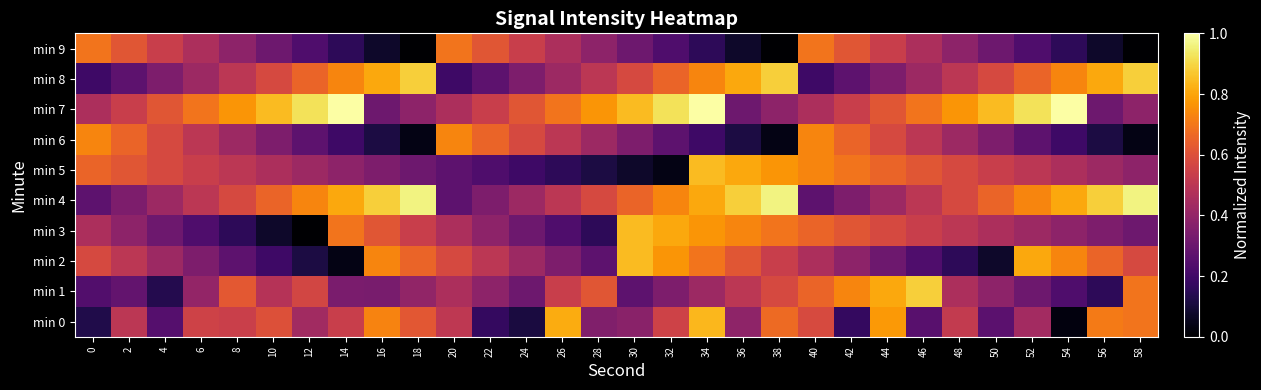

What is the total value across all series at 54?

4.7